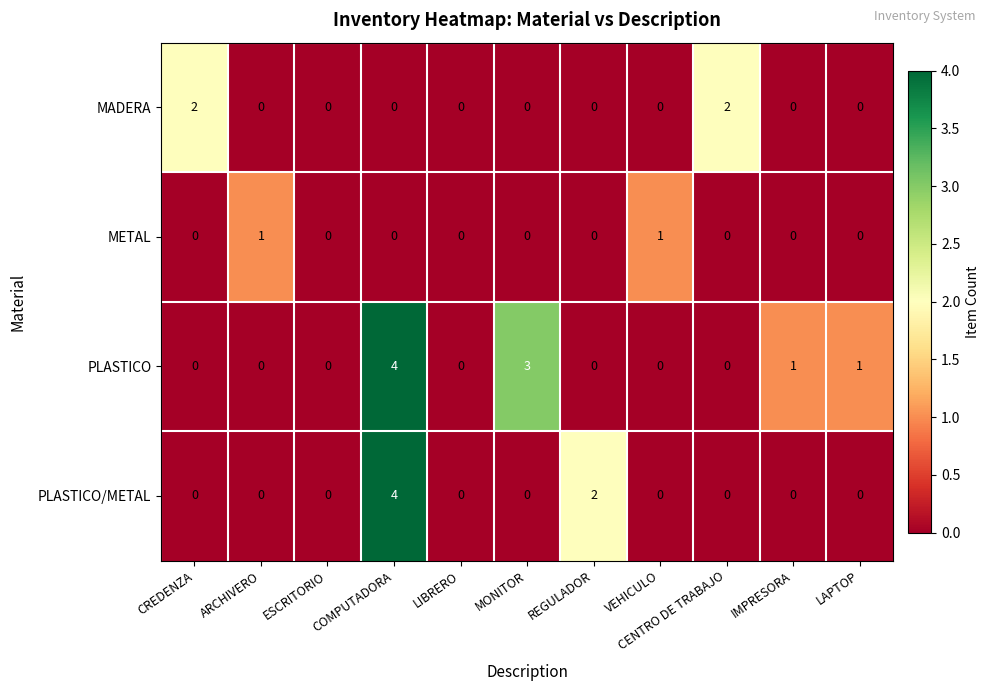

At which category is the sum across all series the highest?

COMPUTADORA